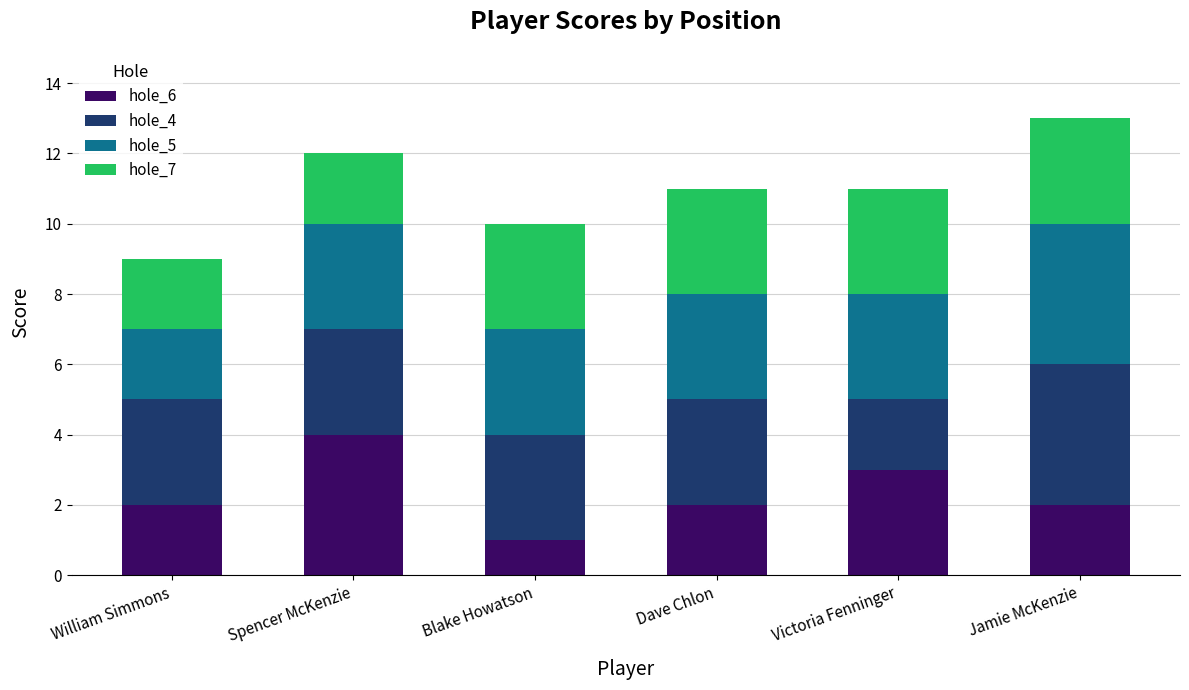

Reading left to right, list the values for the hole_6 series.

2	4	1	2	3	2